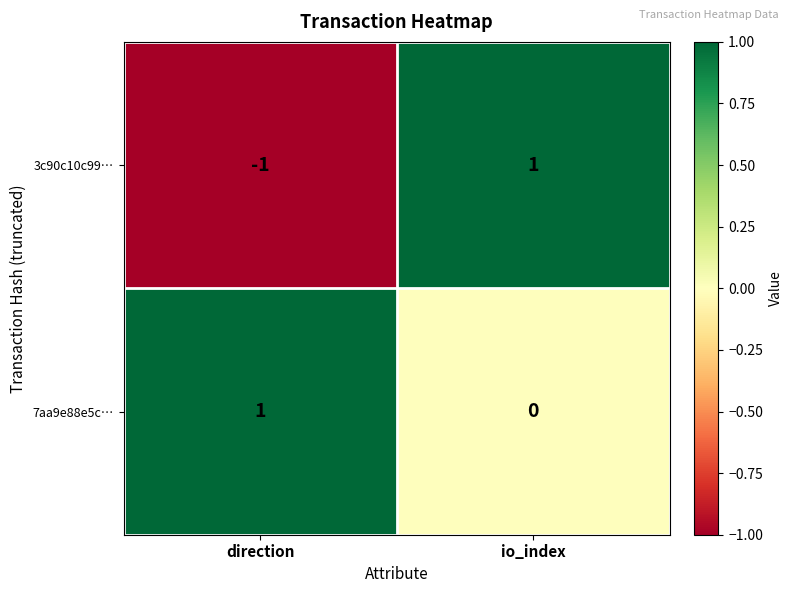

The value of 7aa9e88e5c… at direction is 2. True or false?

False